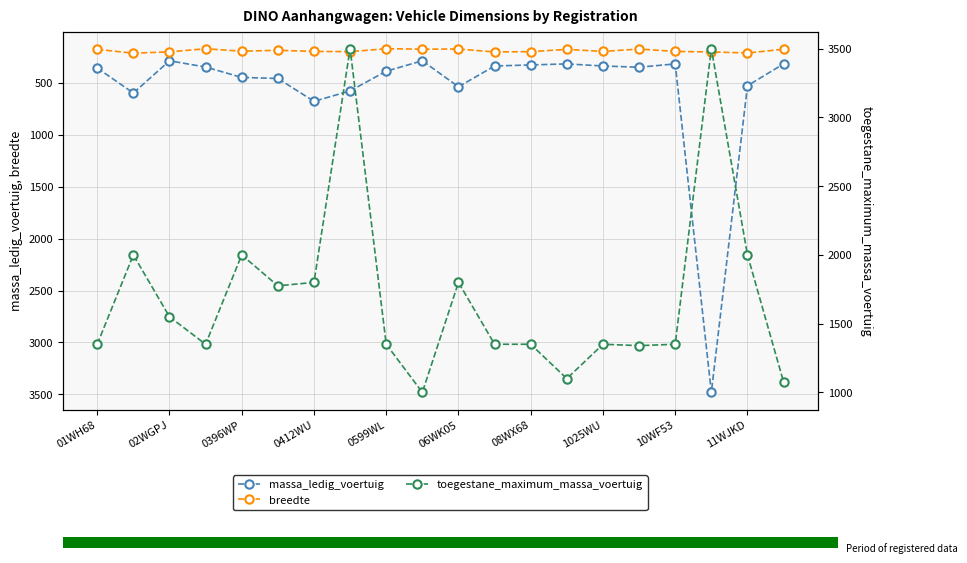

What is the average value of the massa_ledig_voertuig series?

566